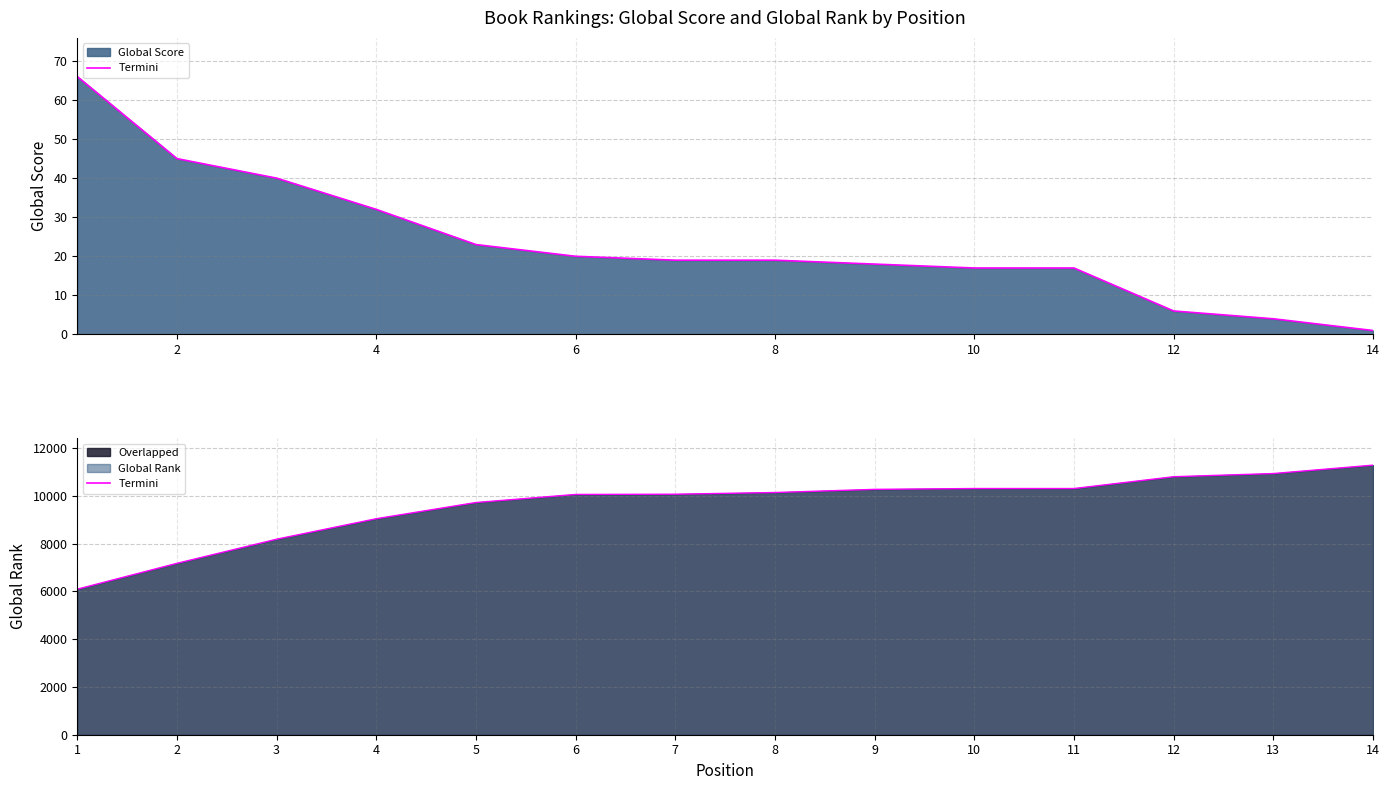

Which series has the largest range (max minus min)?

Global Rank